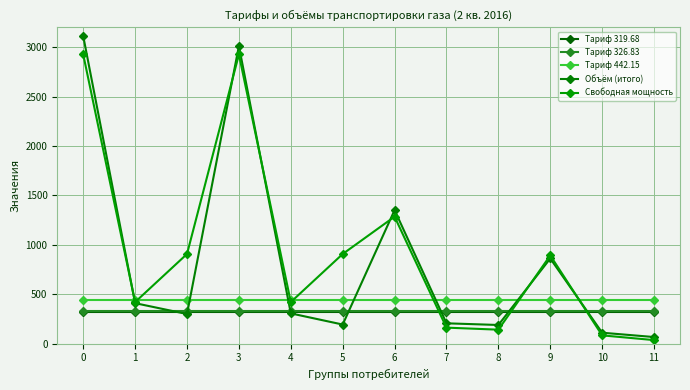

Between which two adjacent categories do Свободная мощность and Тариф 319.68 first intersect?

6 and 7